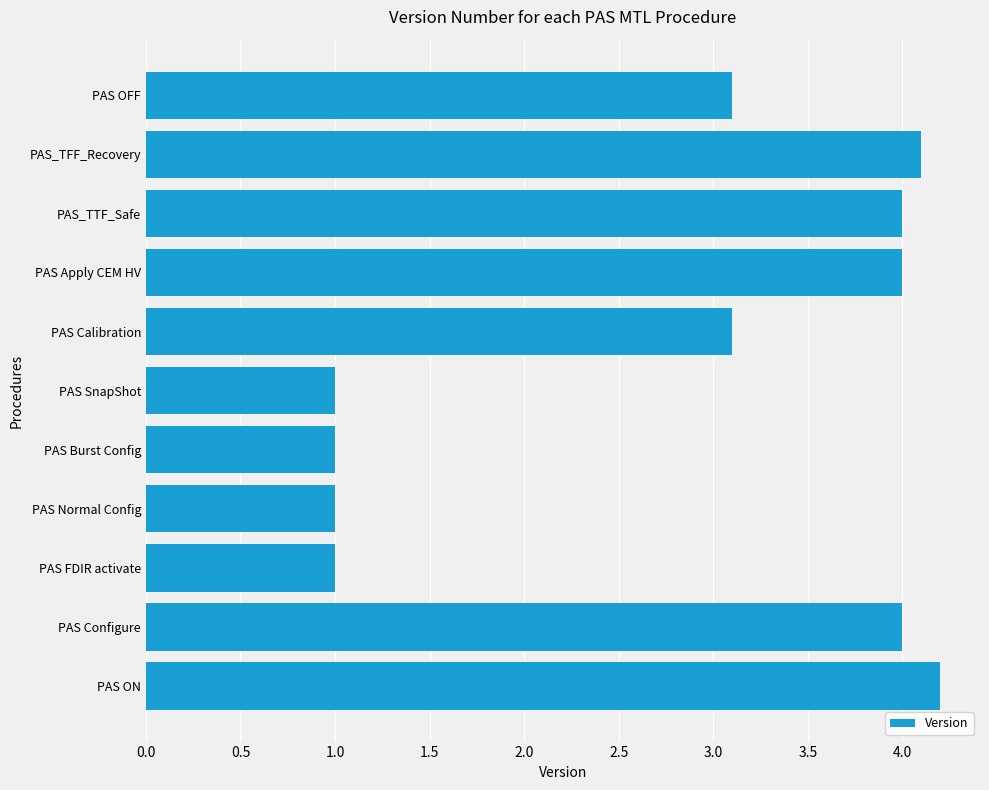

How many values are below 3?

4